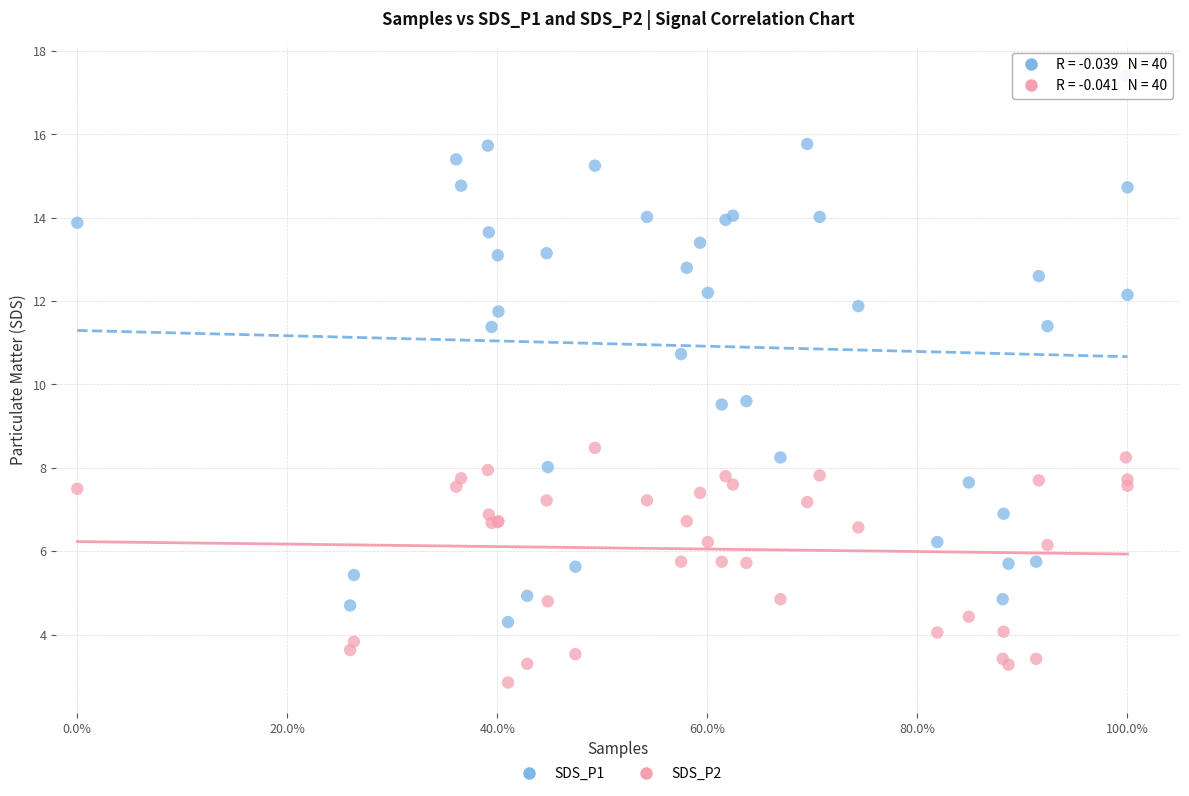

Which series reaches the minimum Y coordinate?

SDS_P2